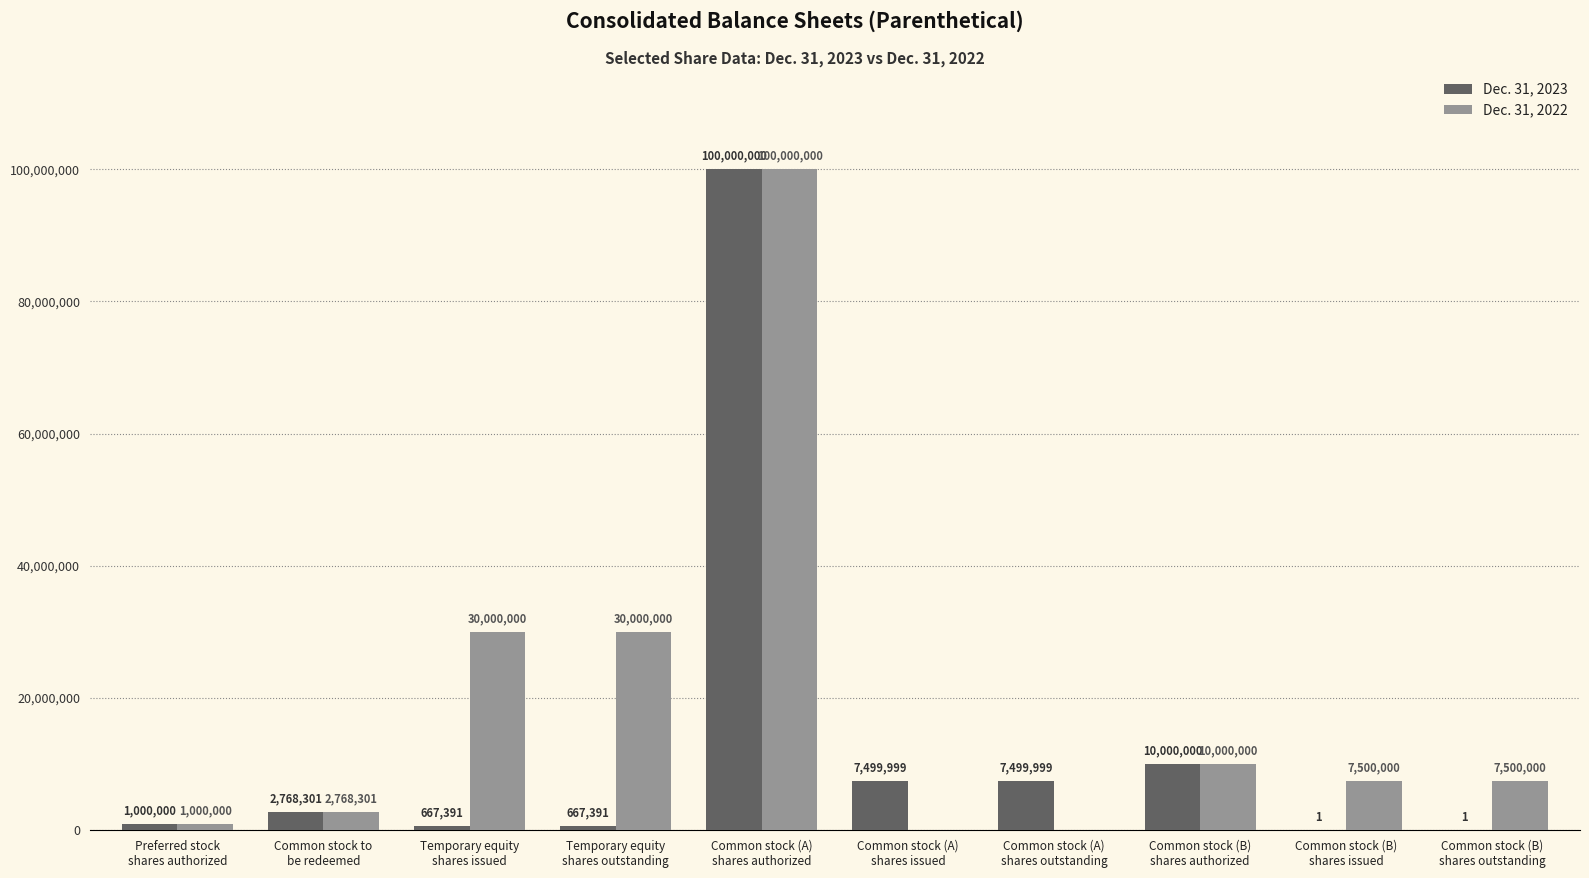

What is the greatest value displayed?

100000000